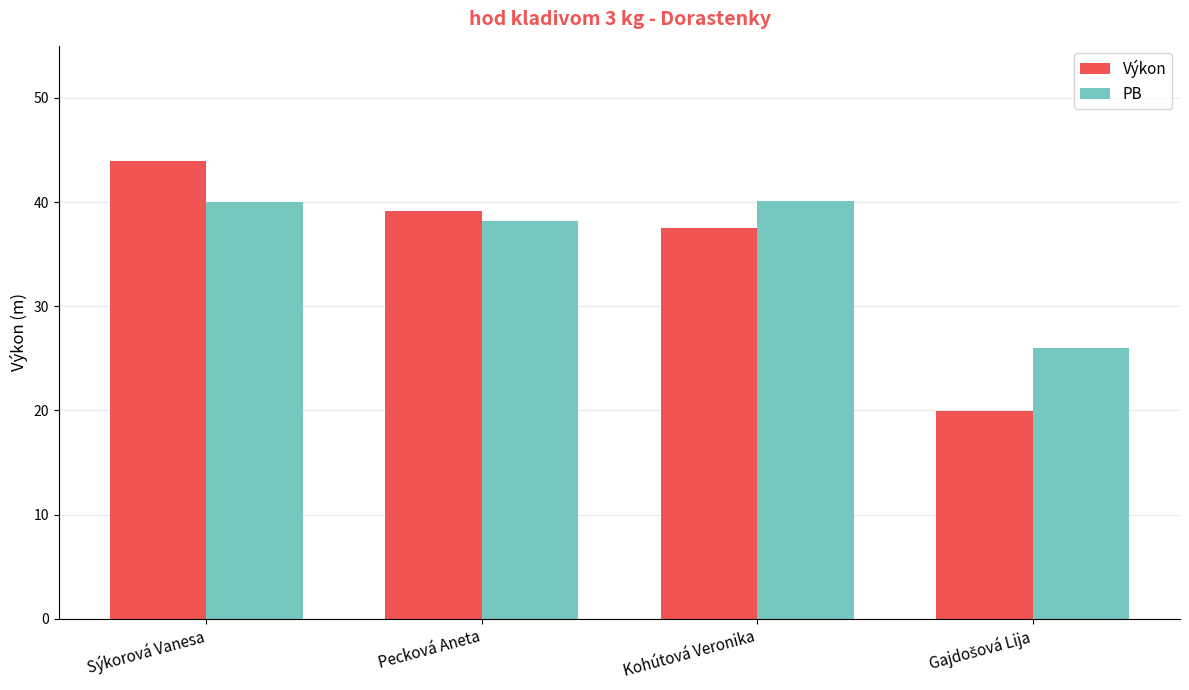

What is the sum of all Výkon values?

140.6